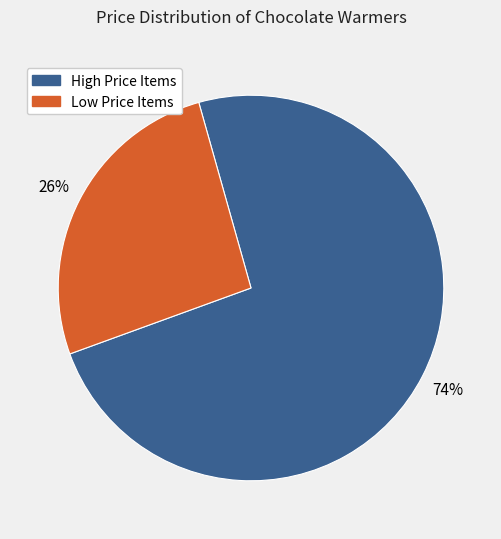

What percentage is the High Price Items slice, to the nearest percent?

74%